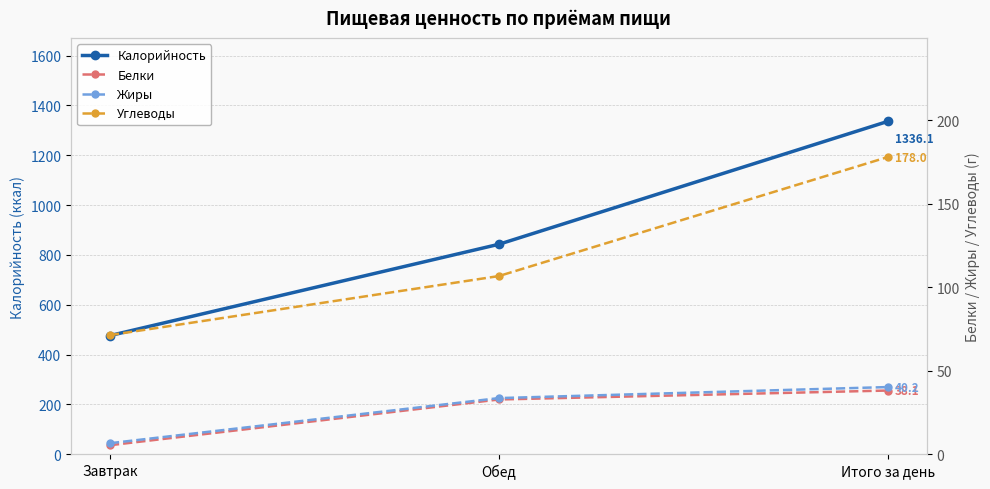

Which category has the lowest value across all series?

Завтрак